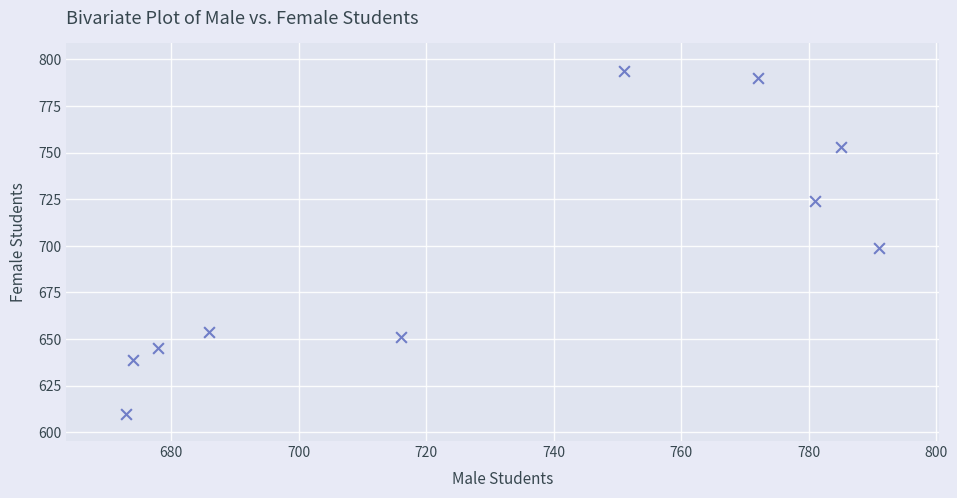

What Y value in the scatter plot is closest to 702?

699